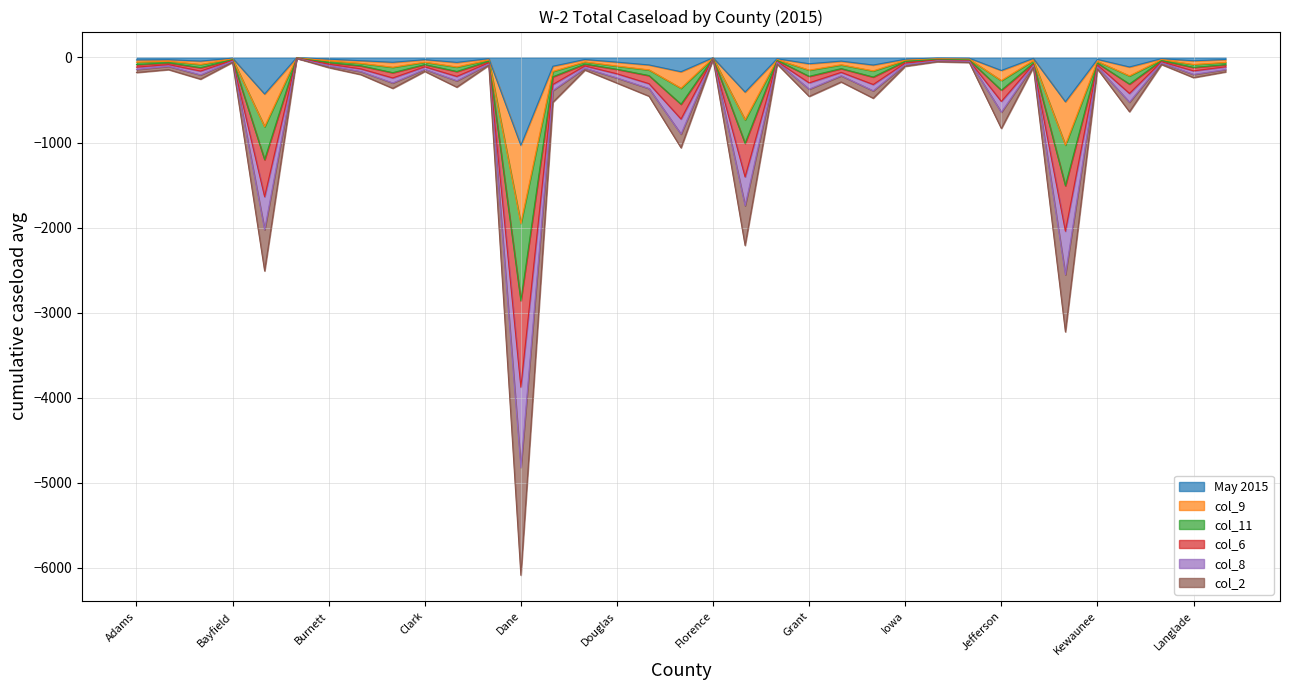

At which label does May 2015 reach its minimum?

Dane